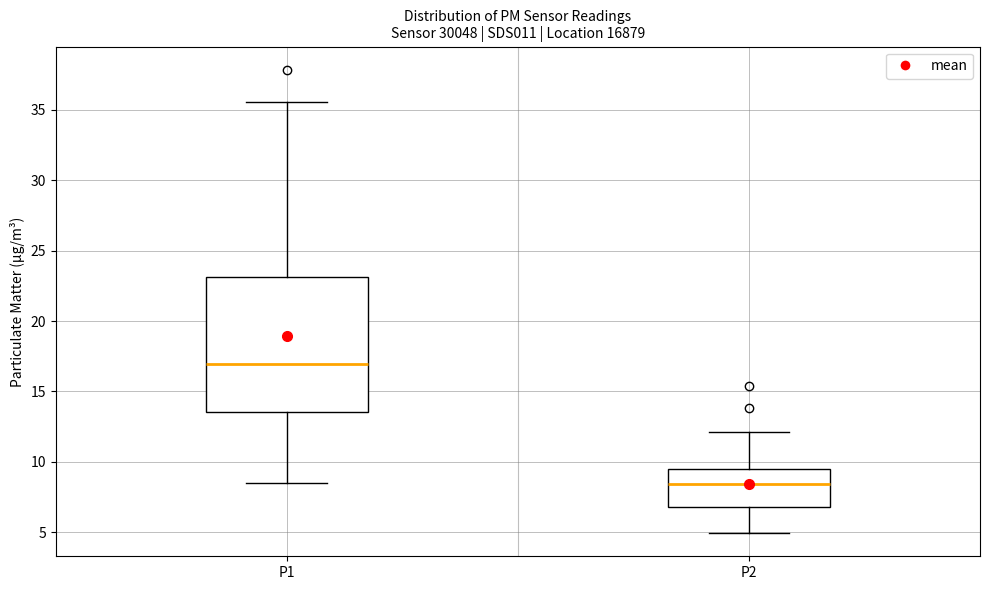

Where is the lower edge of the box for P1 on the y-axis? The values are not printed on the chart, so give them approximately, as read against the axis.

13.5